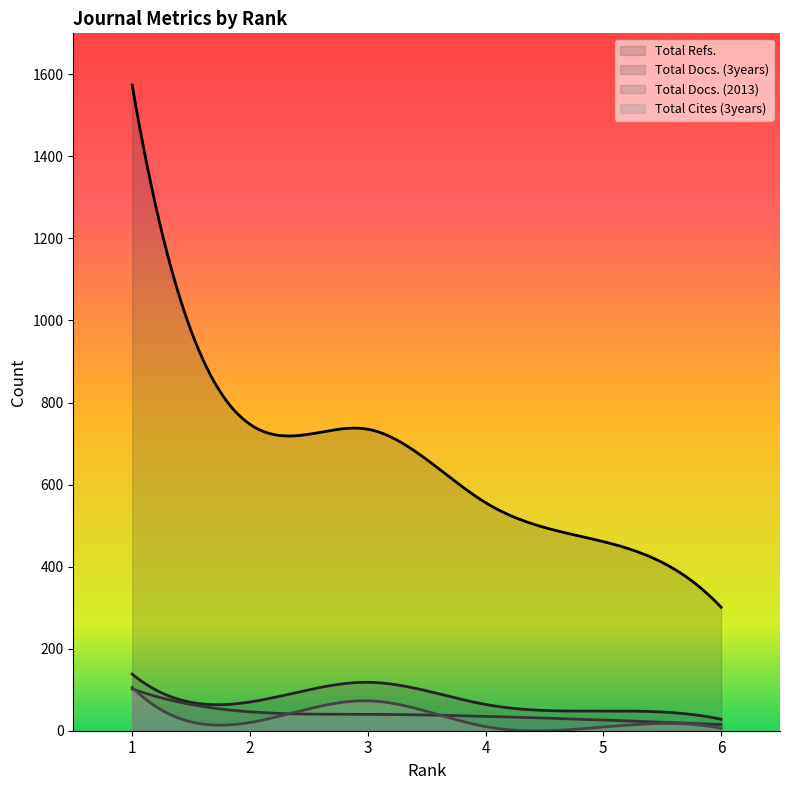

What is the value of the Total Docs. (2013) point at the 3rd from the left?

40